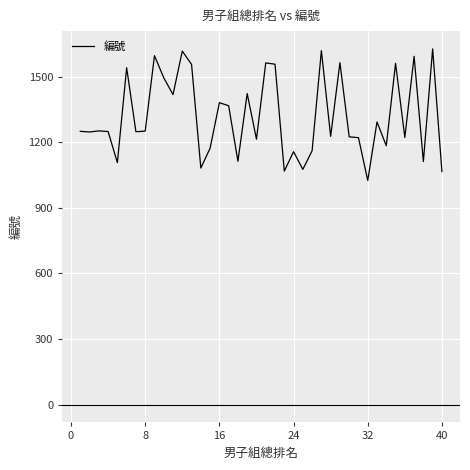

What is the maximum value shown in the chart?

1627